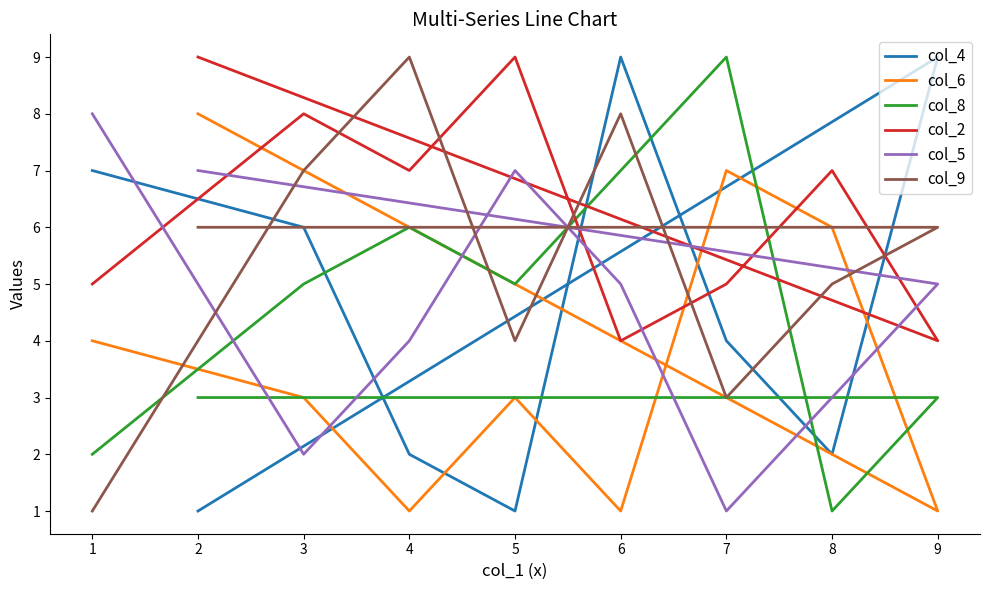

What is the difference between the maximum and minimum values in the col_2 series?

5